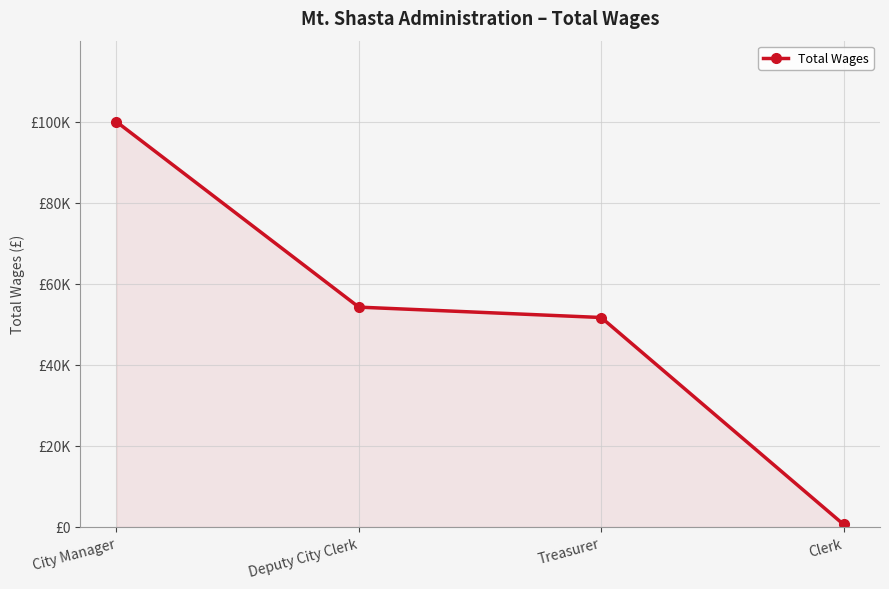

At which category does the chart reach its peak across all series?

City Manager